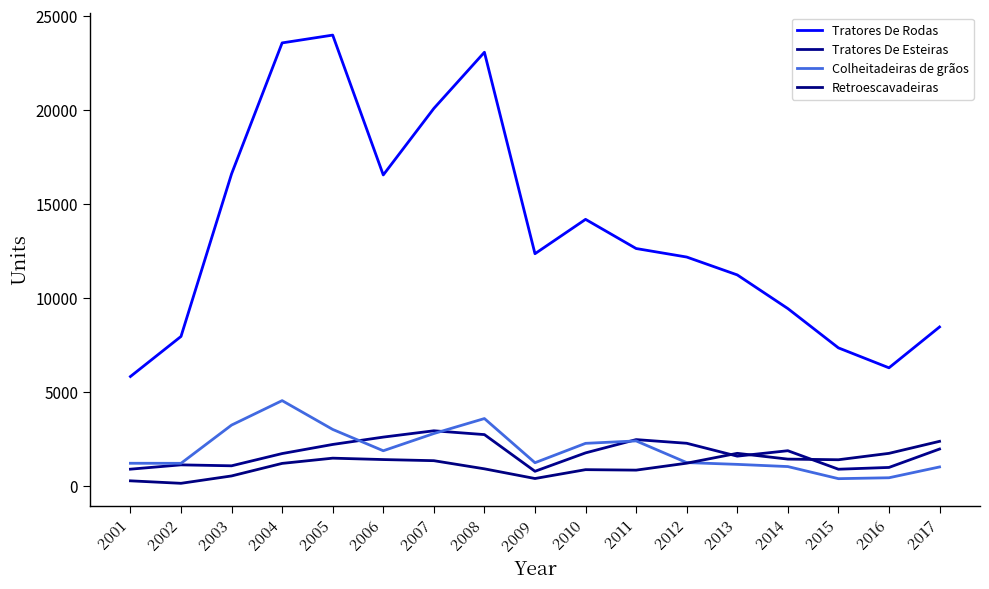

What is the average value of the Colheitadeiras de grãos series?

1912